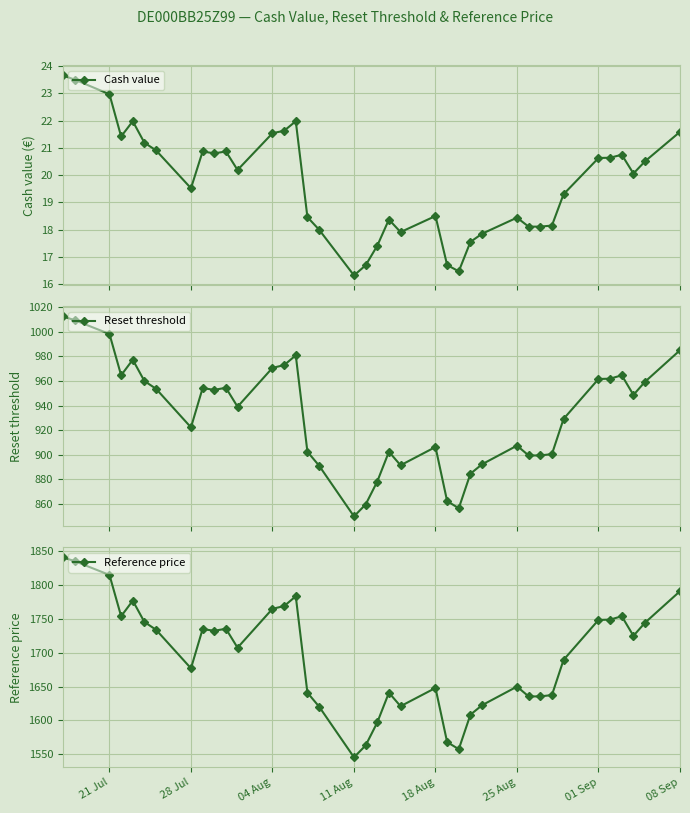

Is it true that Reset threshold equals 597.4 at 33?

False